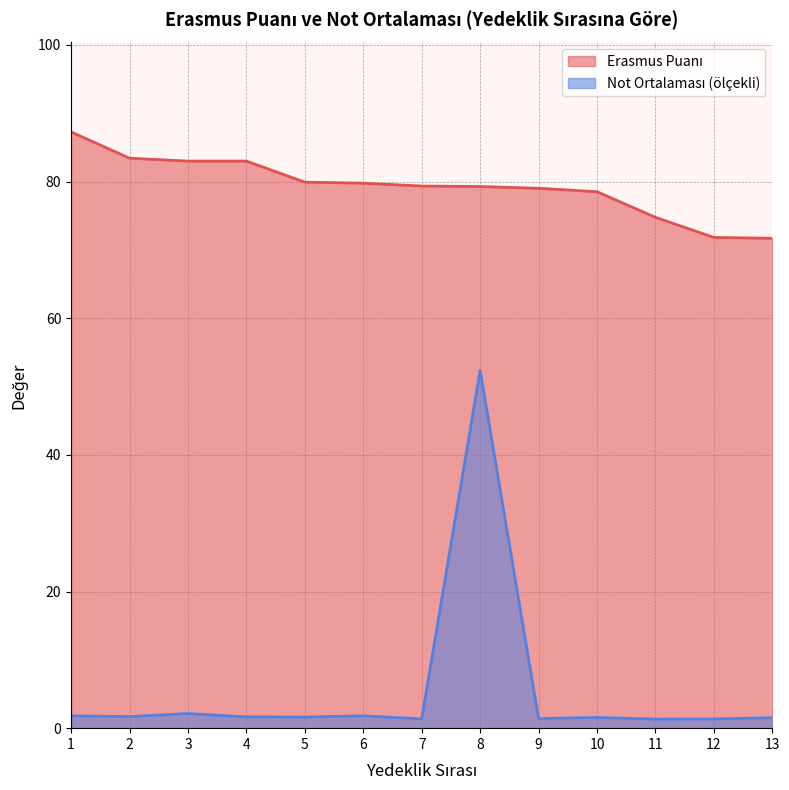

Which series changed the most between 4 and 13?

Erasmus Puanı